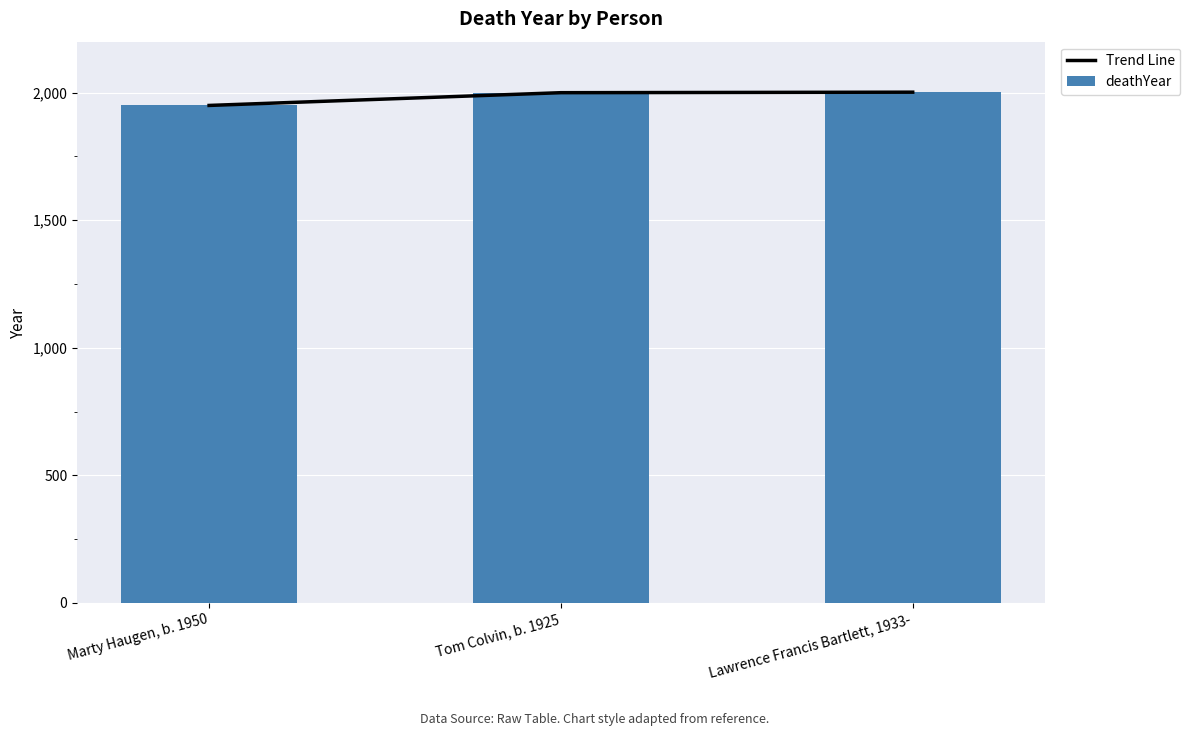

Which series has the largest total across all categories?

Trend Line